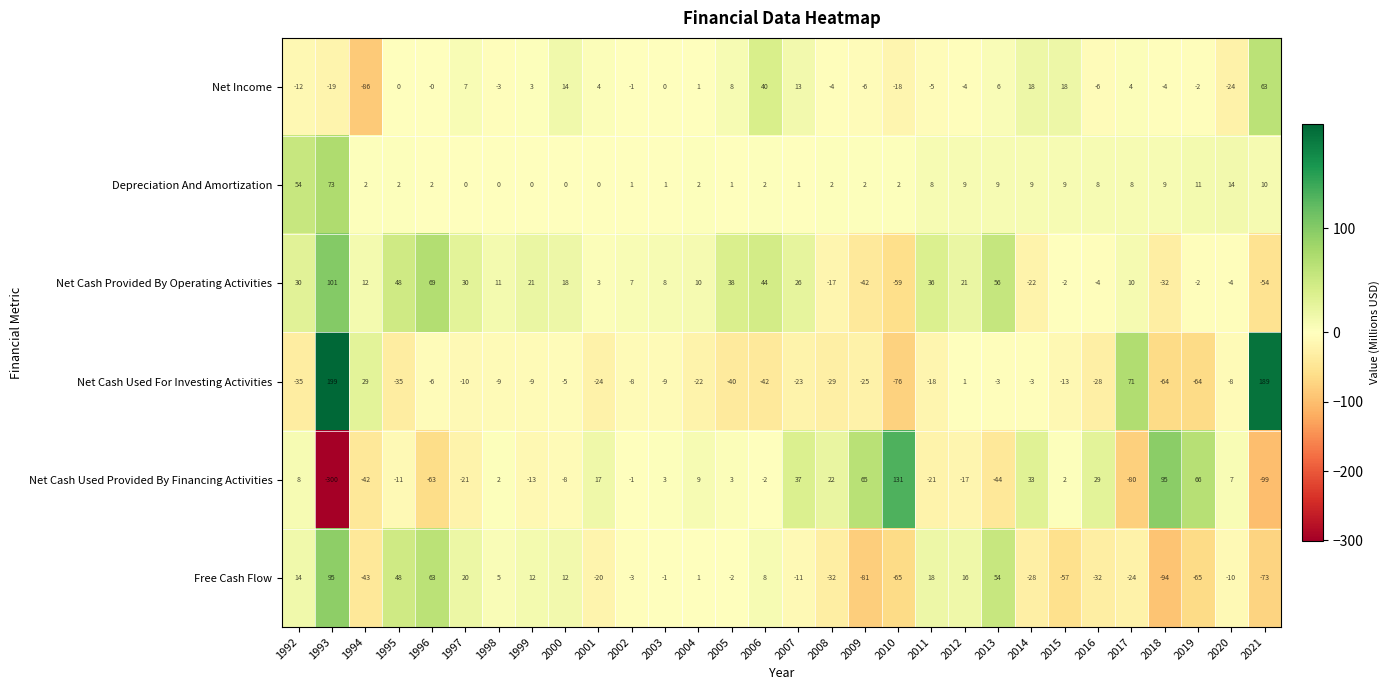

The Net Income series shows -24 at 2020. True or false?

True